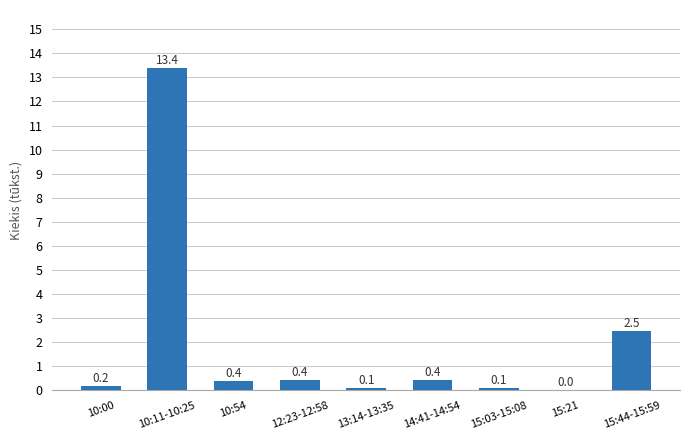

Which category has the highest value across all series?

10:11-10:25